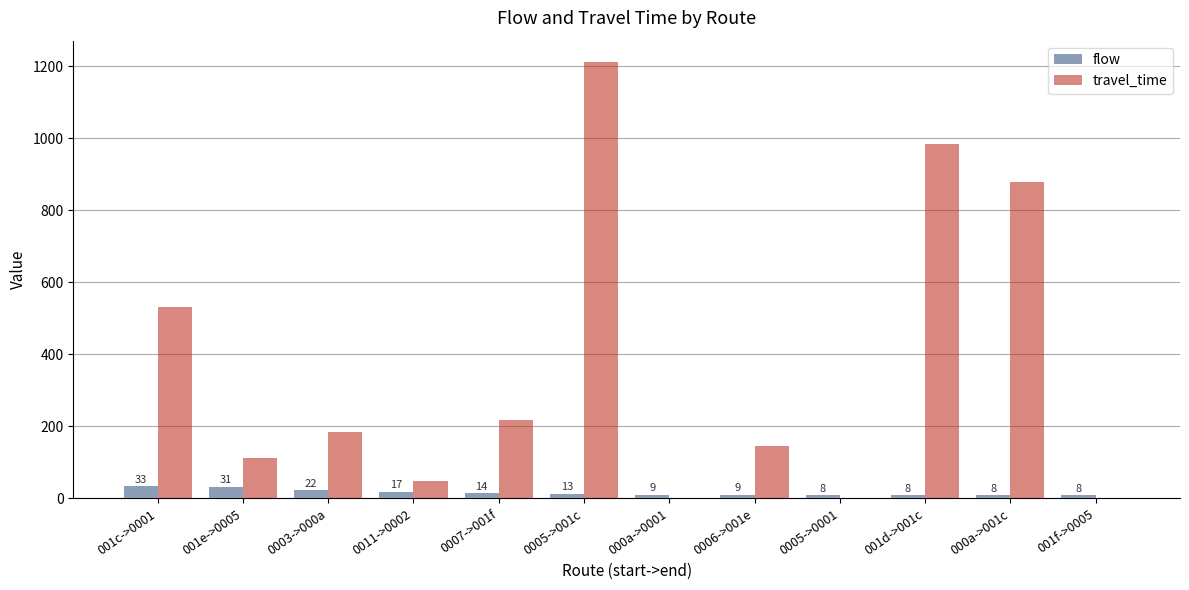

Is the value of flow at 001e->0005 greater than the value of travel_time at 001e->0005?

No